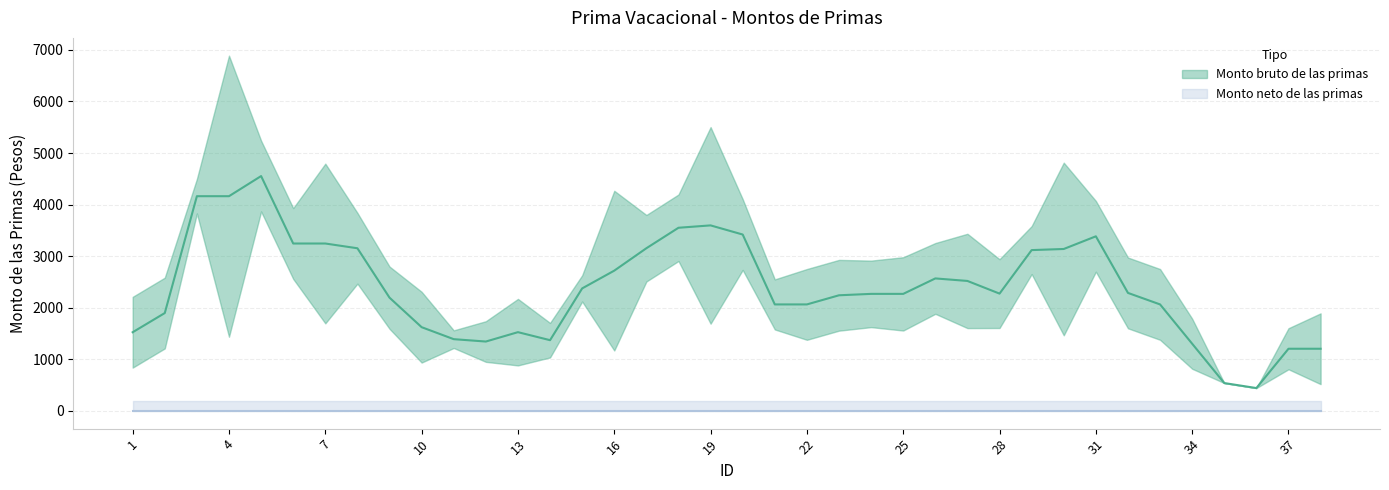

True or false: Monto bruto de las primas and Monto neto de las primas intersect in this chart.

False